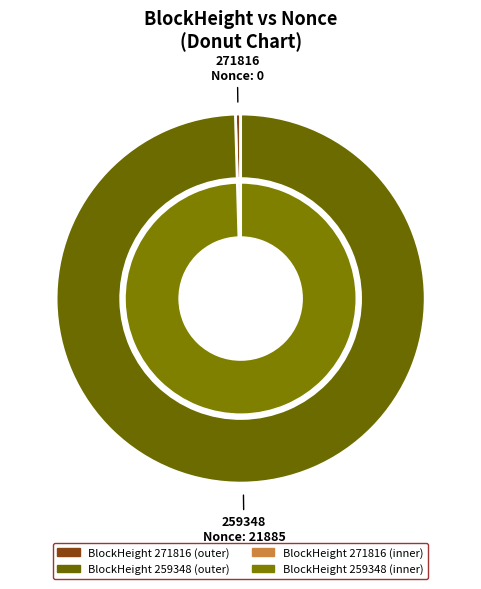

Does any single category account for the majority?

Yes